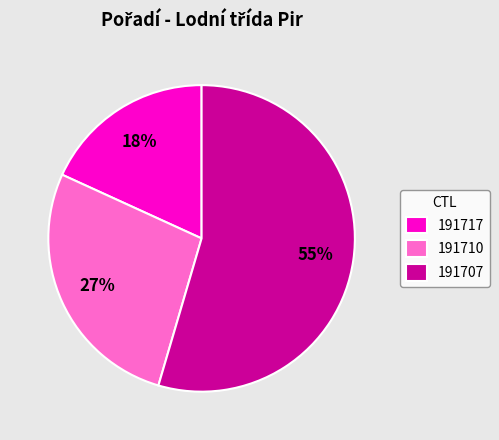

Is the sum of 191717 and 191707 greater than half?

Yes